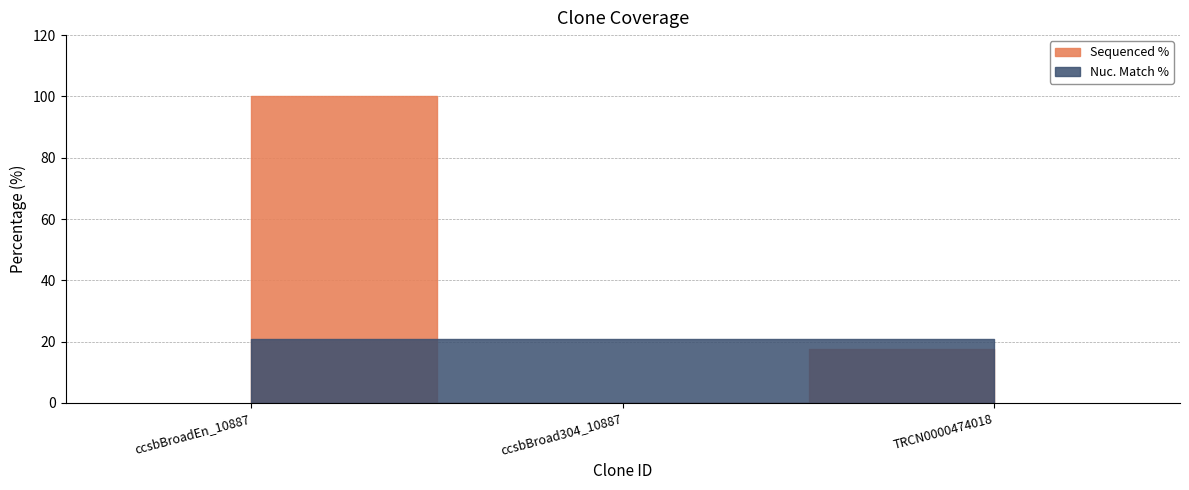

Is the value of Nuc. Match % at ccsbBroadEn_10887 greater than the value of Sequenced % at ccsbBroadEn_10887?

No